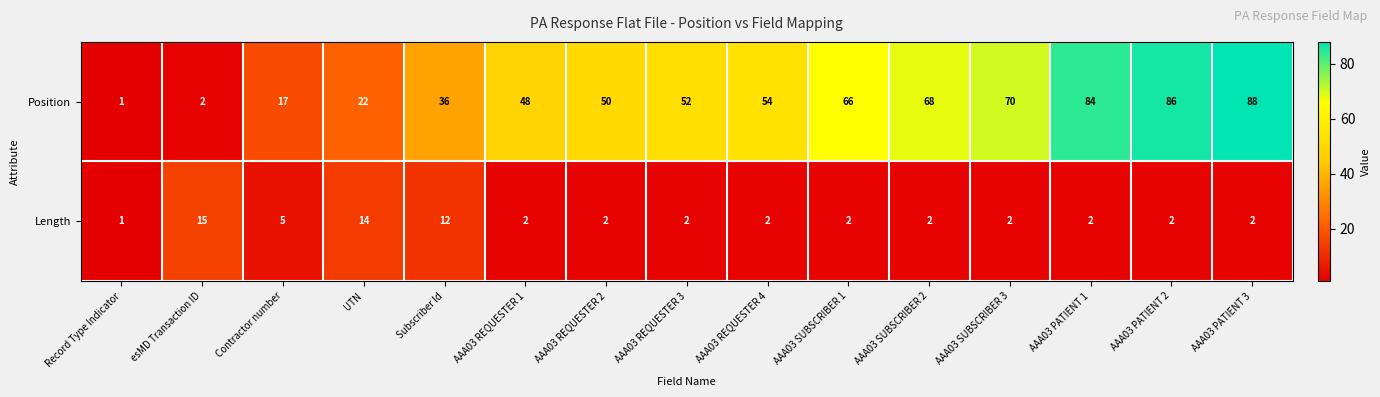

What is the greatest value displayed?

88